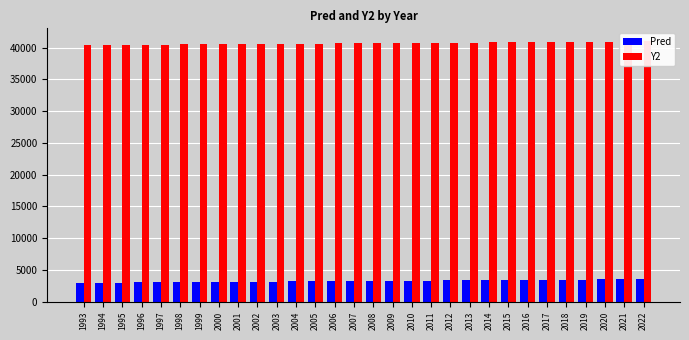

Reading right to left, what are all the values shown in this chart?

Pred: 3545.6	3525.4	3505.1	3484.8	3464.6	3444.3	3424.1	3403.8	3383.5	3363.3	3343.0	3322.7	3302.5	3282.2	3261.9	3241.7	3221.4	3201.2	3180.9	3160.6	3140.4	3120.1	3099.8	3079.6	3059.3	3039.0	3018.8	2998.5	2978.3	2958.0
Y2: 40973.6	40953.4	40933.1	40912.8	40892.6	40872.3	40852.0	40831.8	40811.5	40791.3	40771.0	40750.7	40730.5	40710.2	40689.9	40669.7	40649.4	40629.1	40608.9	40588.6	40568.3	40548.1	40527.8	40507.6	40487.3	40467.0	40446.8	40426.5	40406.2	40386.0